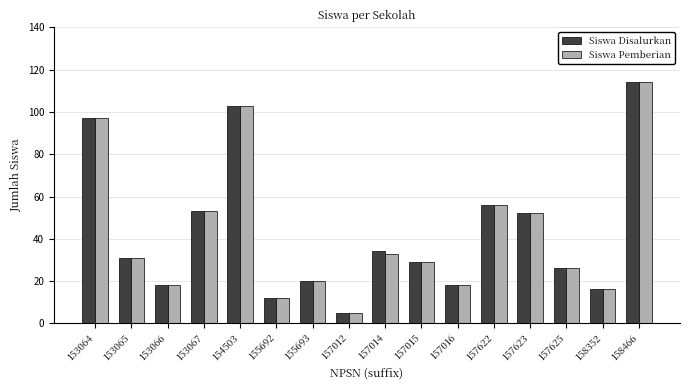

What is the sum of all Siswa Pemberian values?

683